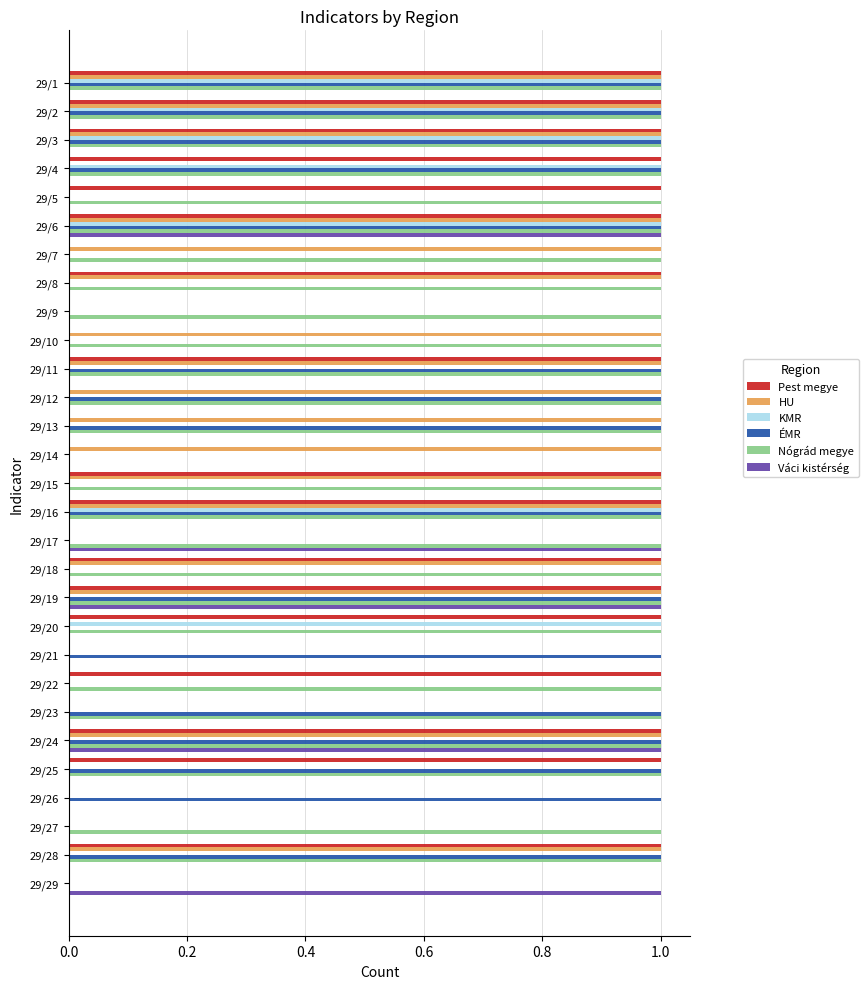

What are all the series names shown in the legend?

Pest megye, HU, KMR, ÉMR, Nógrád megye, Váci kistérség